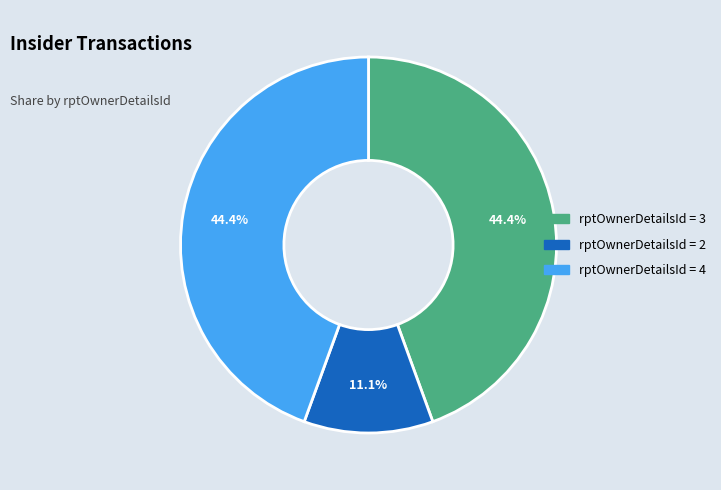

Is there any slice that represents more than half of the pie?

No